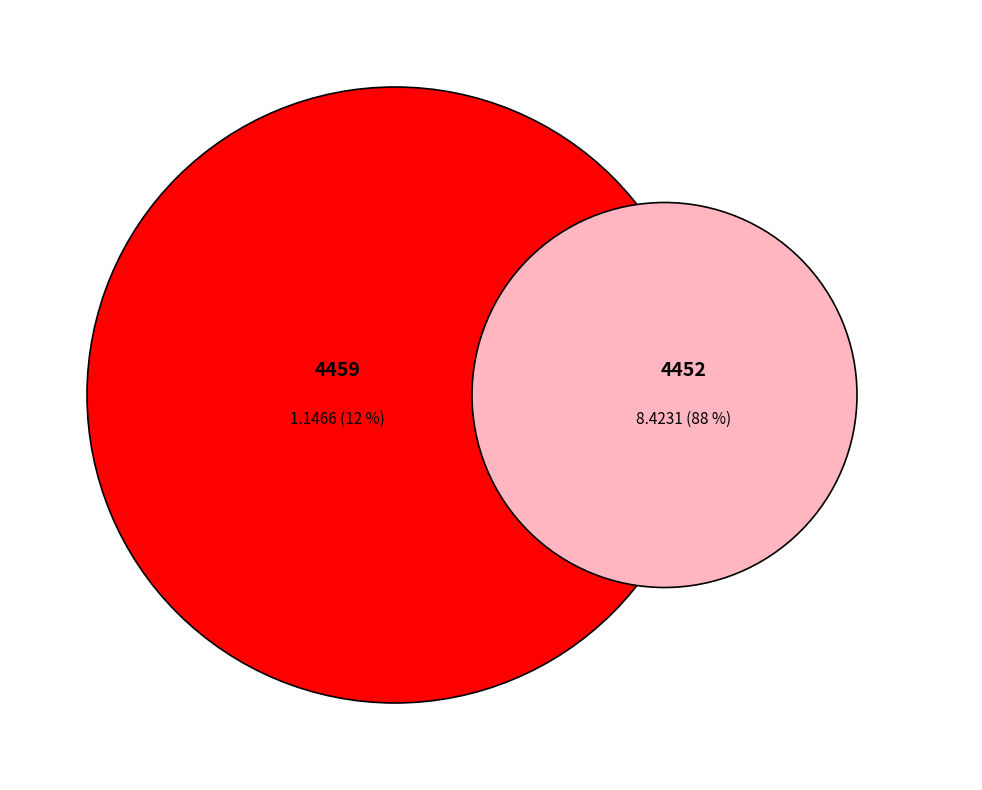

Does 4459 represent more than half of the total?

No